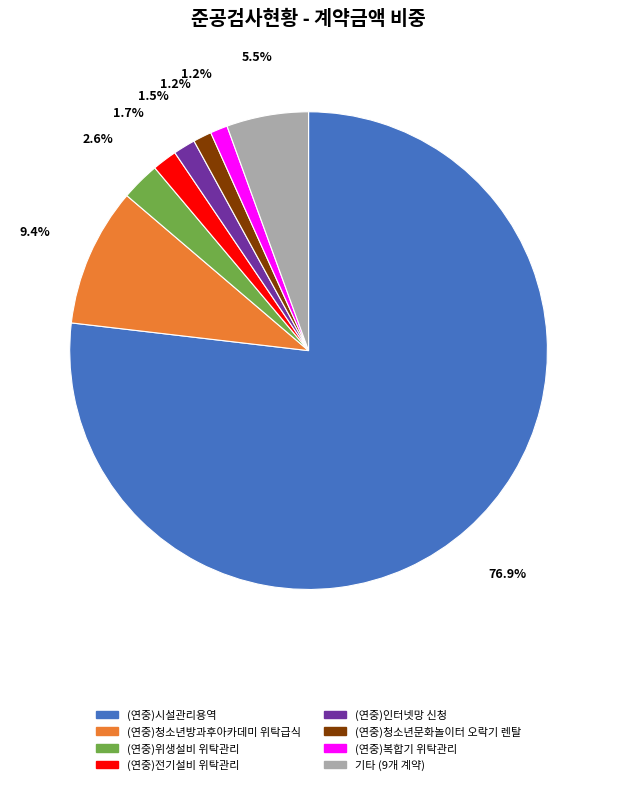

Does any single category account for the majority?

Yes